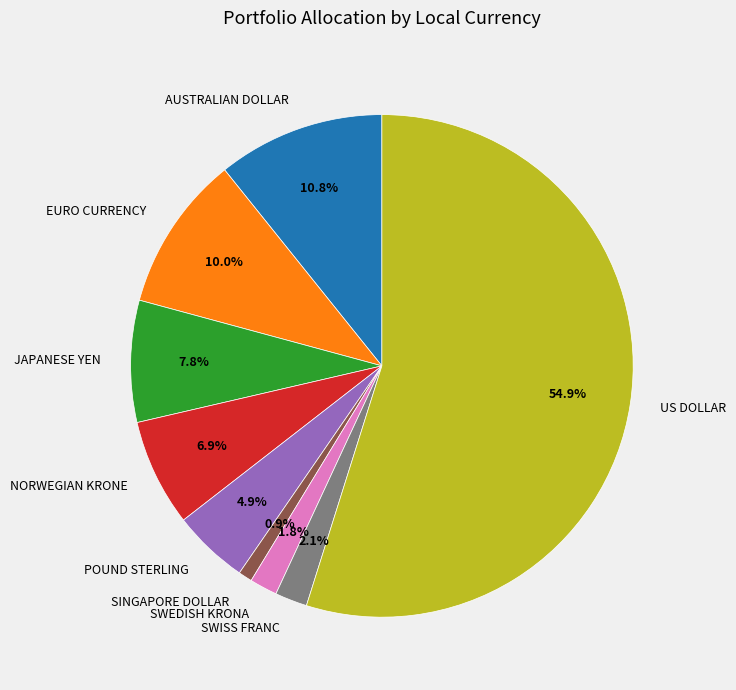

What percentage is the AUSTRALIAN DOLLAR slice, to the nearest percent?

11%